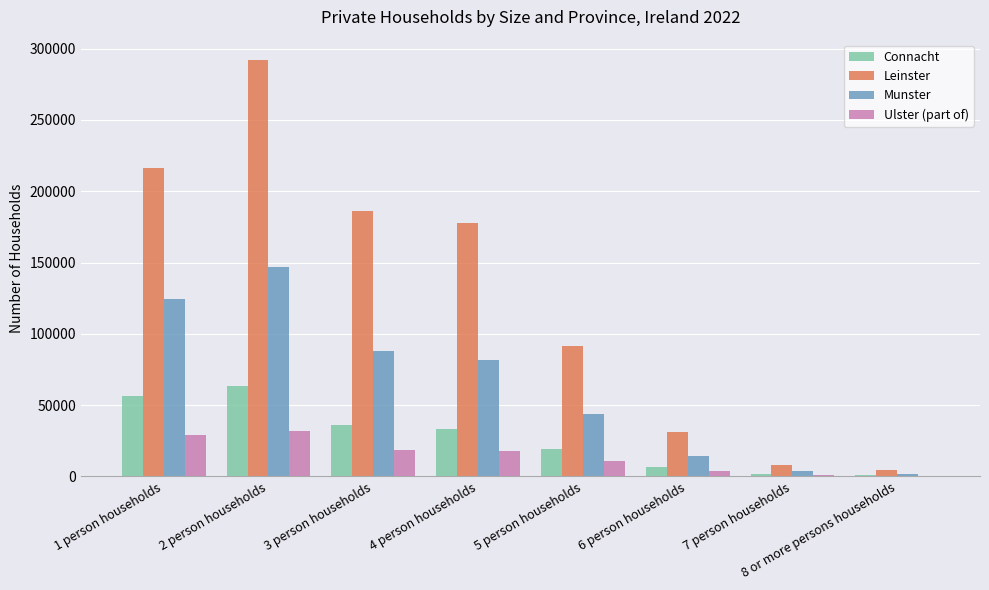

The value of Munster at 1 person households is 42934. True or false?

False